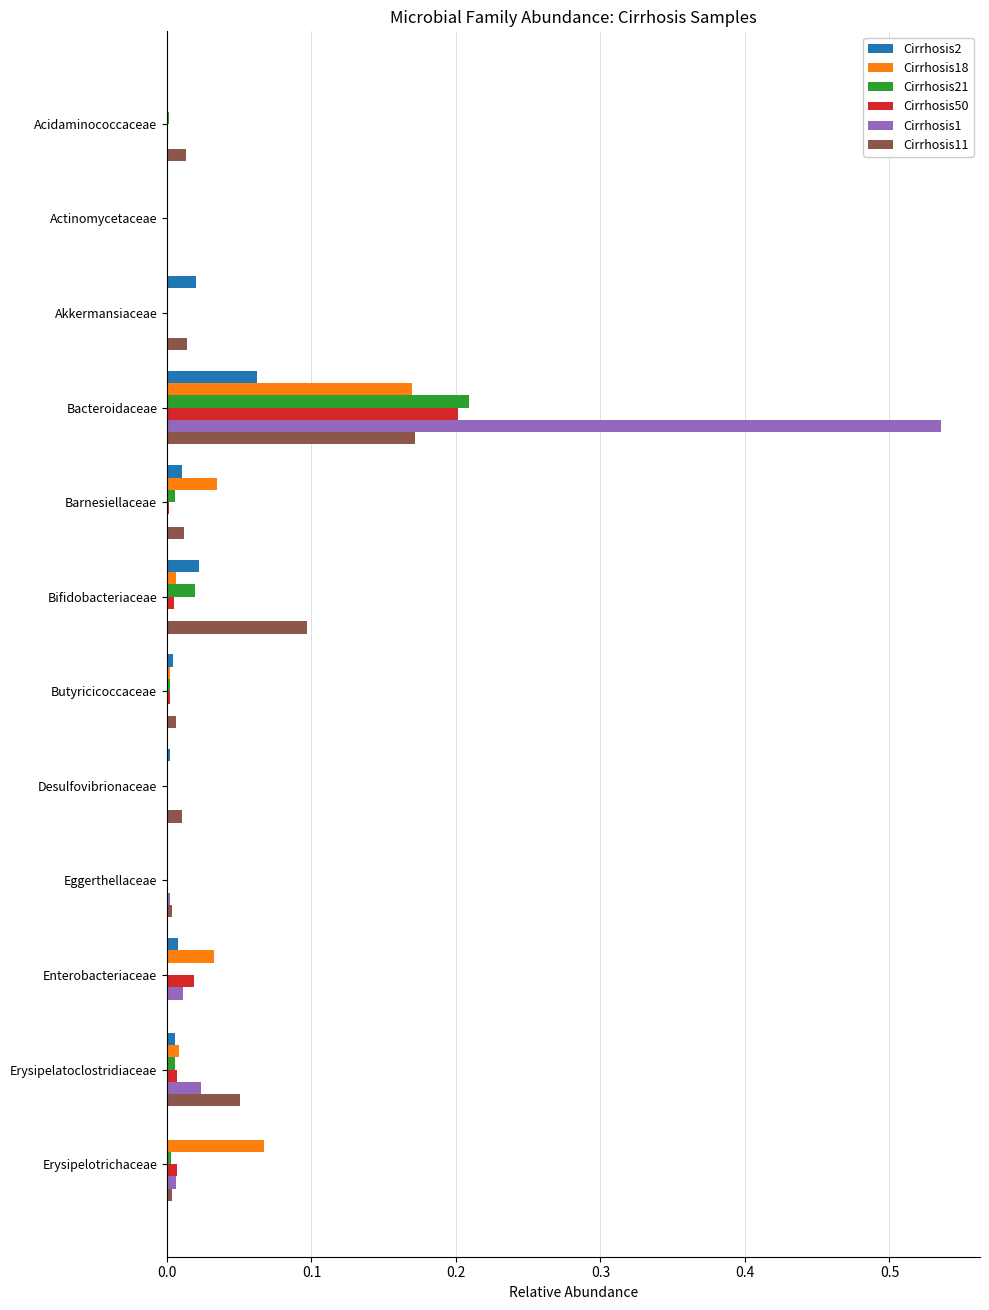

The Cirrhosis1 series shows 0.0 at Bifidobacteriaceae. True or false?

True